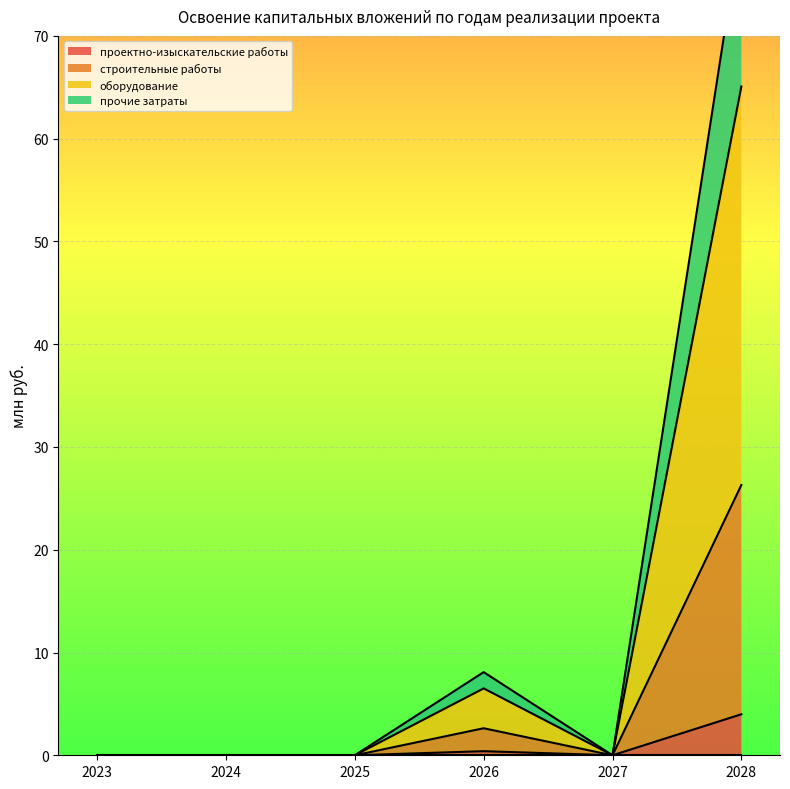

Is it true that проектно-изыскательские работы equals 2.1 at 2025?

False